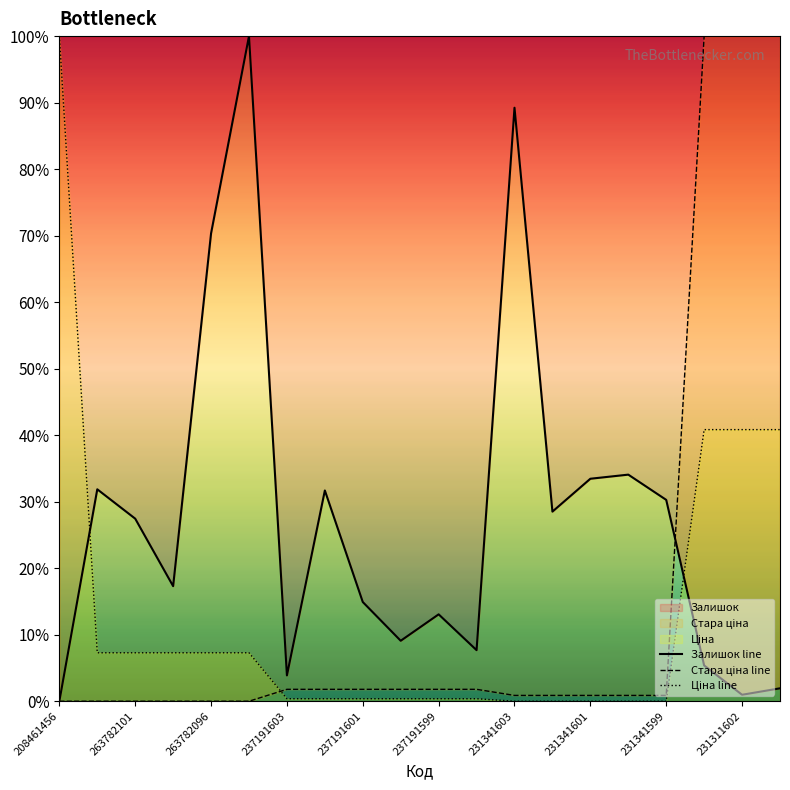

Is the value of Залишок line at 17 greater than the value of Ціна line at 237191599?

No